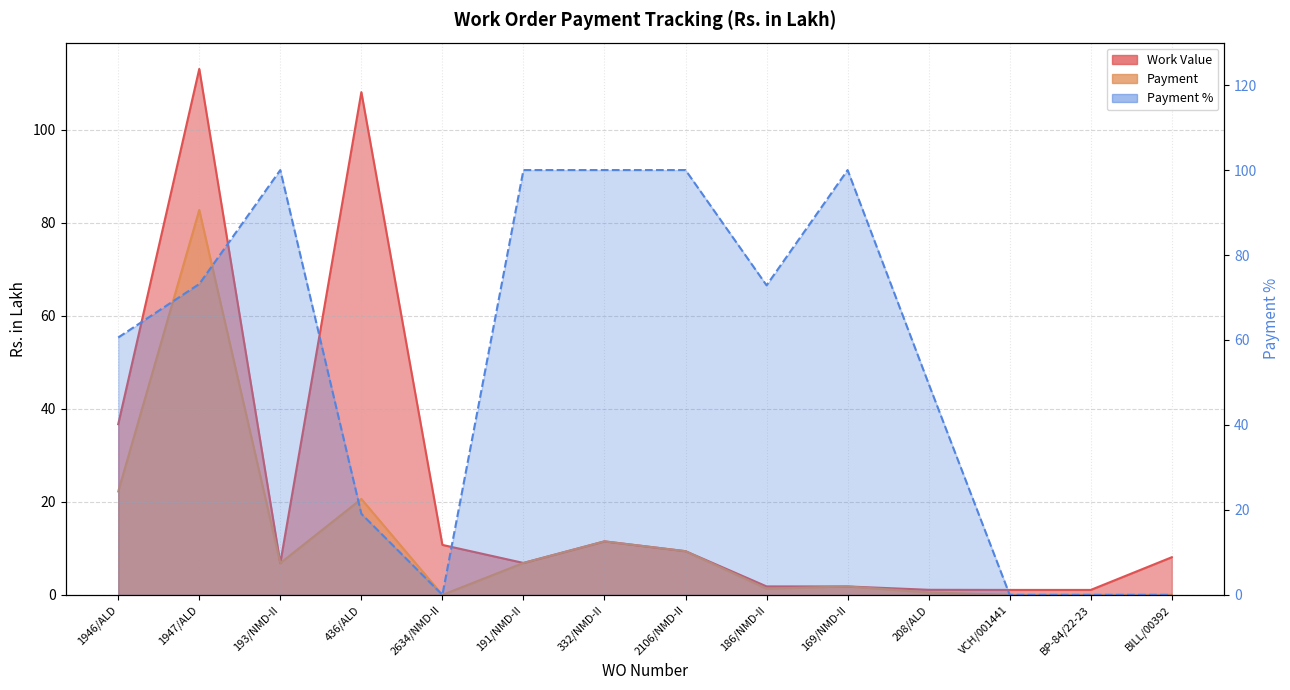

Between 208/ALD and 186/NMD-II, which is larger?

186/NMD-II